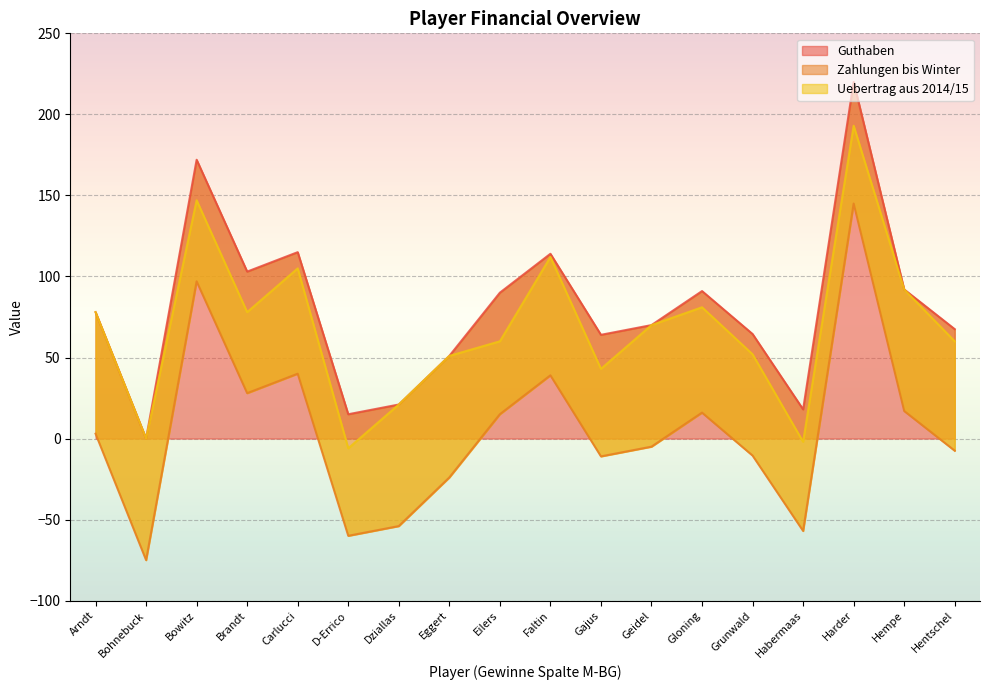

What is the greatest value displayed?

220.0